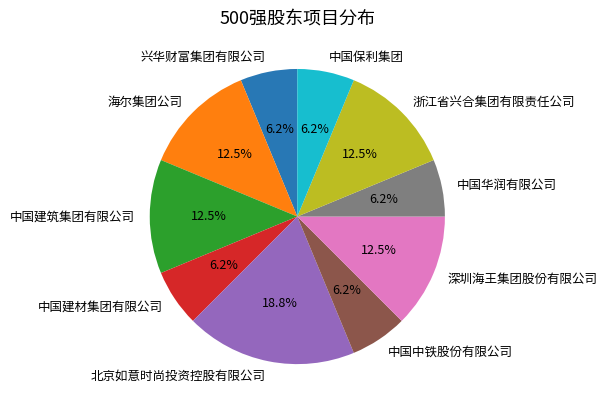

Which has a higher value, 兴华财富集团有限公司 or 浙江省兴合集团有限责任公司?

浙江省兴合集团有限责任公司